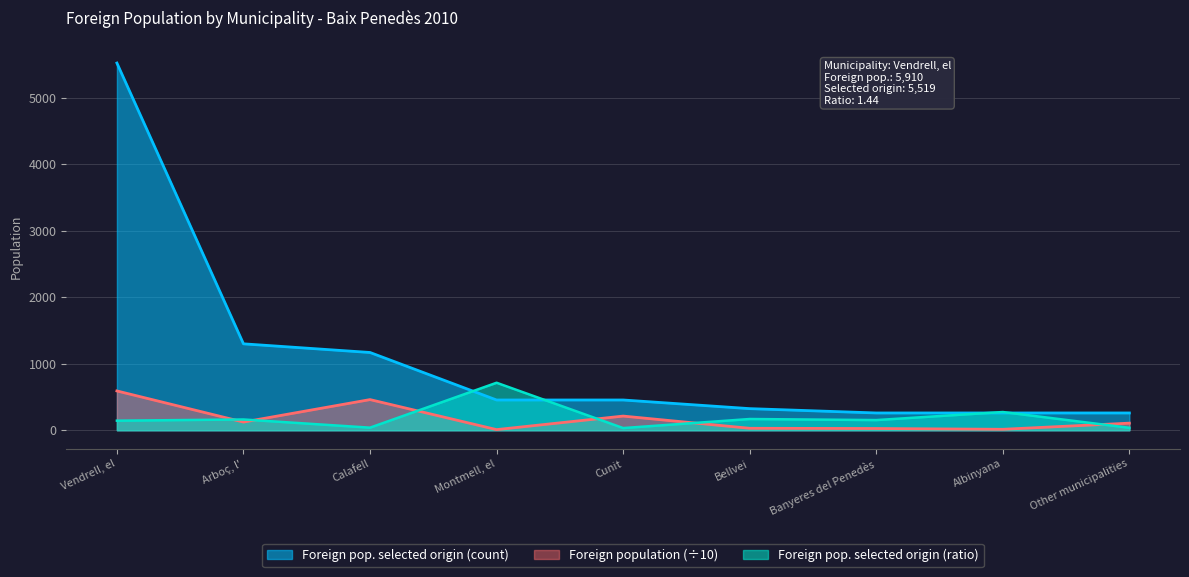

What is the minimum value shown in the chart?

9.8